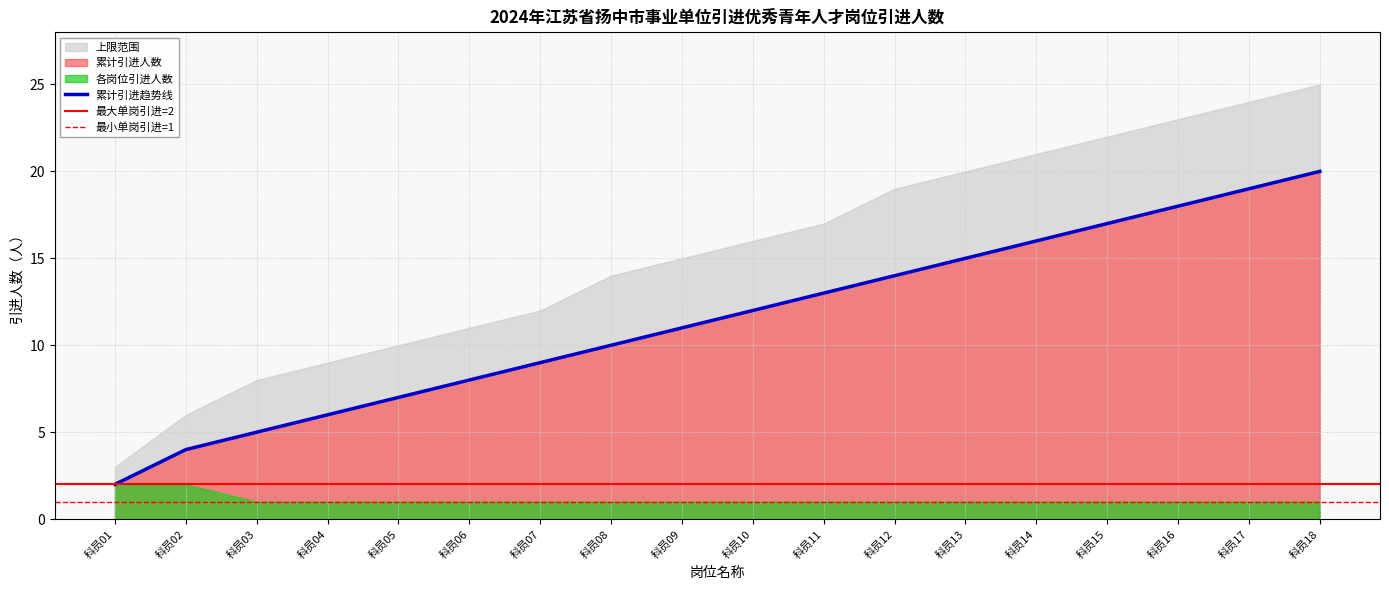

What is the difference between the 累计引进人数 values at 科员03 and 科员15?

12